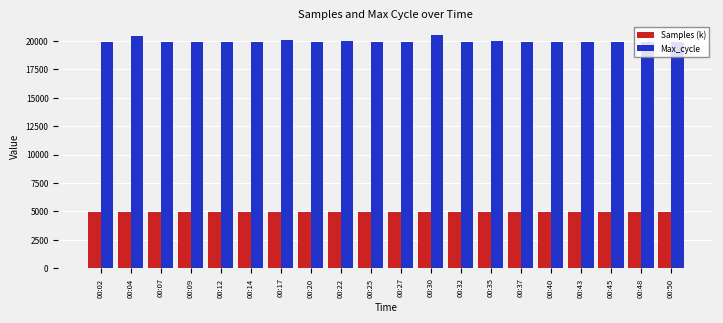

What is the total value across all series at 00:43?

24897.1